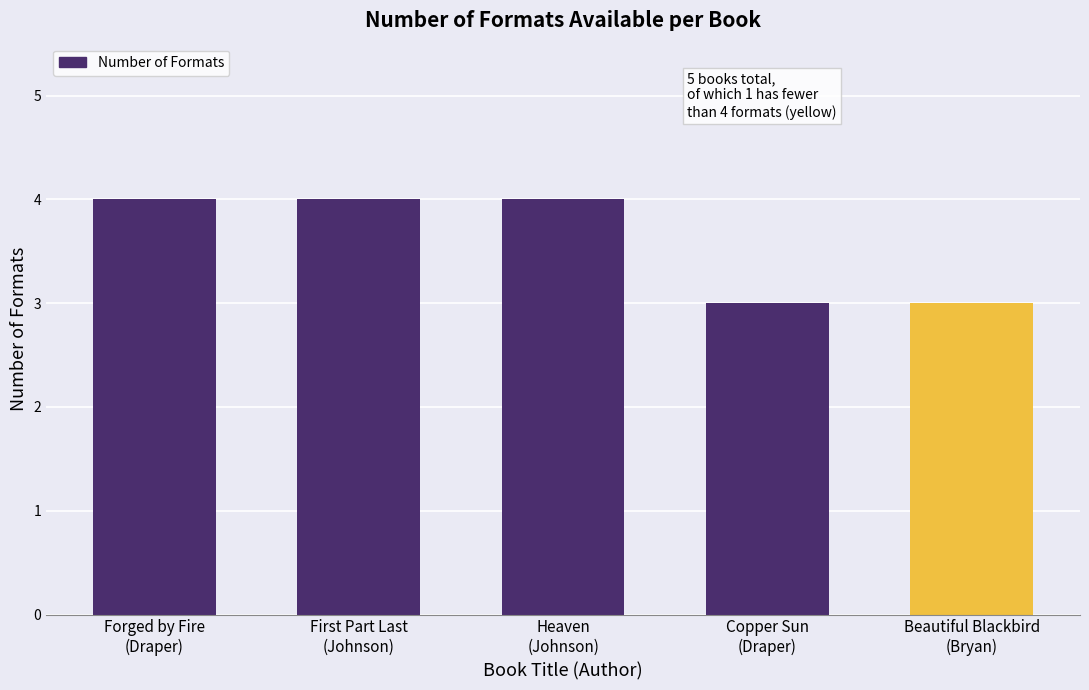

The chart shows a value of 2 at Copper Sun
(Draper). True or false?

False